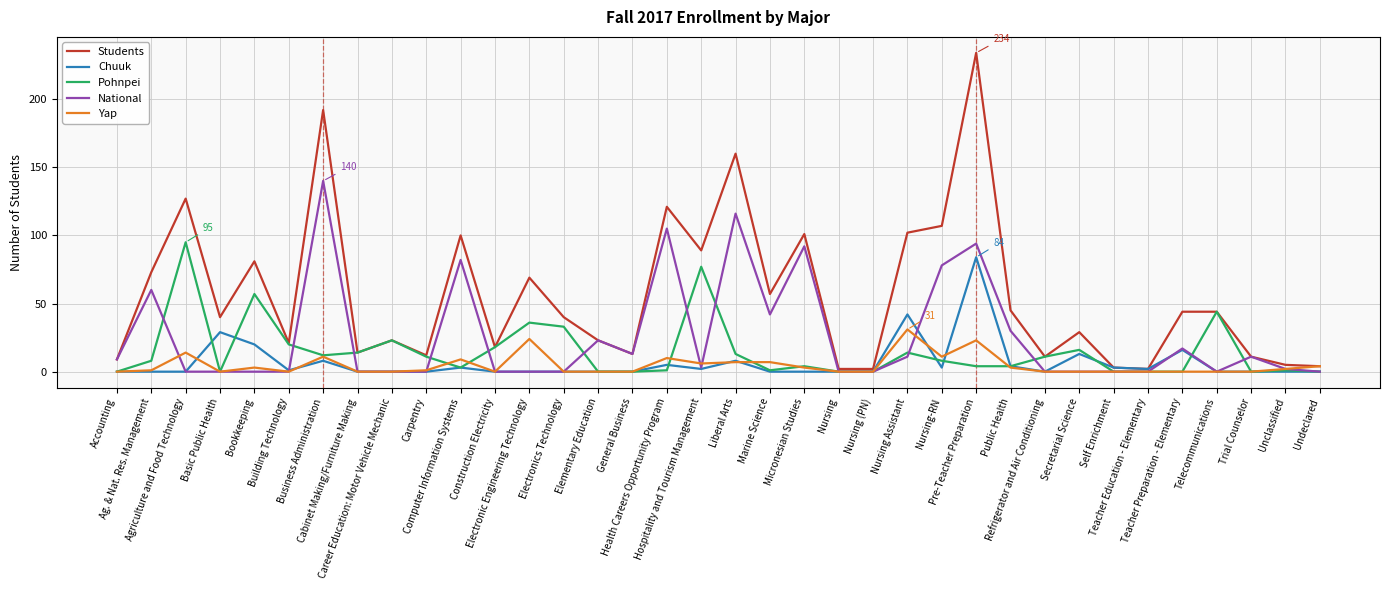

True or false: Yap and Pohnpei cross at least once.

True